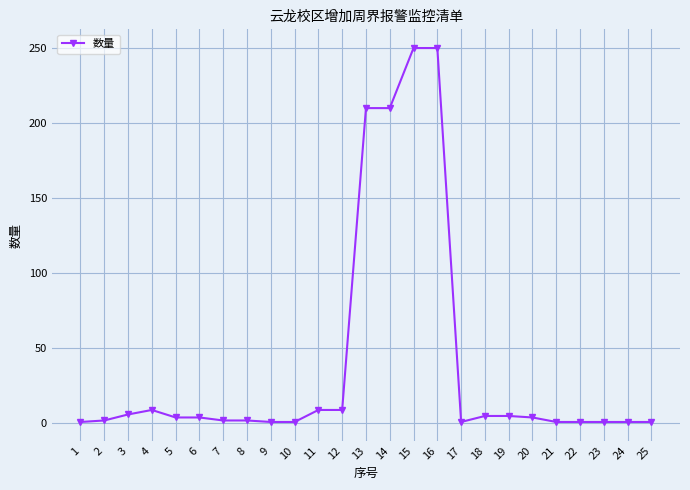

What is the value of the 15th point from the left?

250